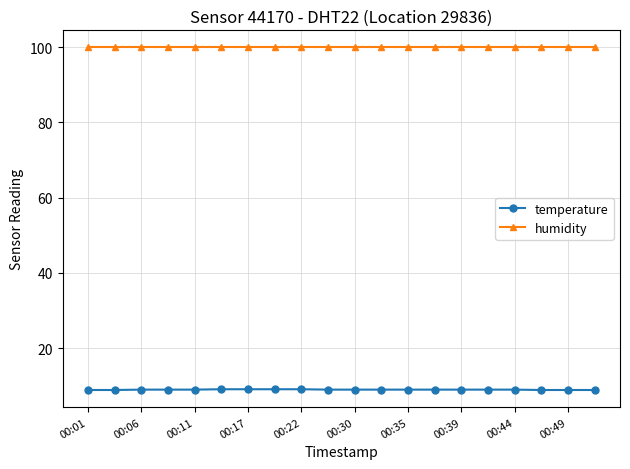

What is the value of the humidity point at the 9th from the left?

99.9